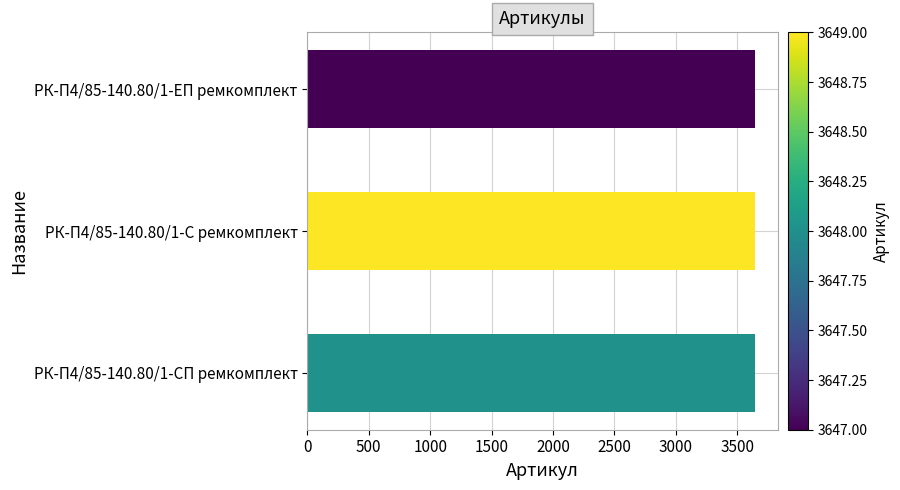

How many data points does each series have?

3